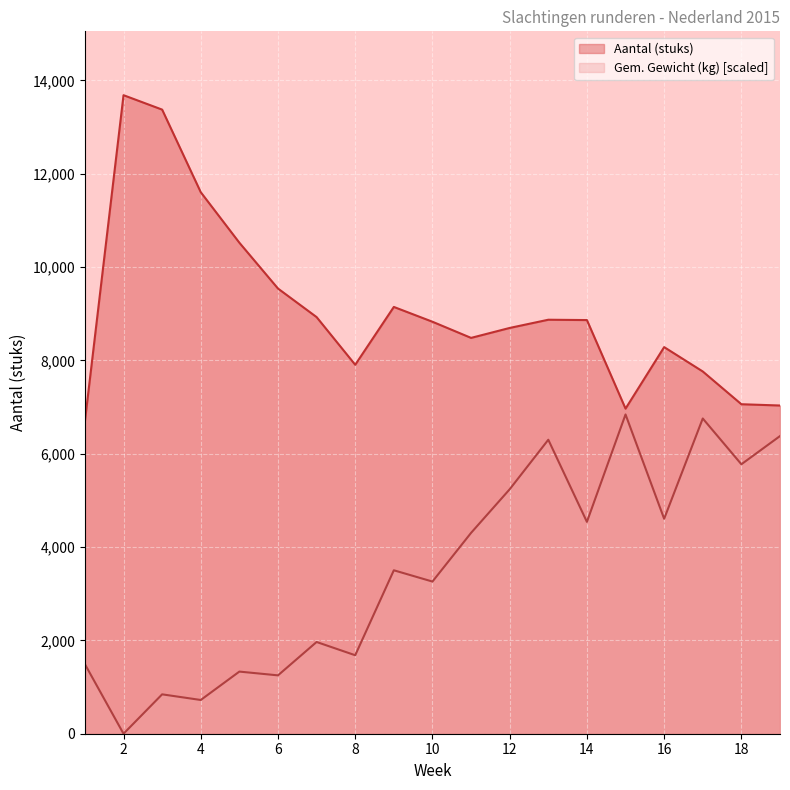

True or false: Gem. Gewicht (kg) has a value of 3502.5 at 9.

True